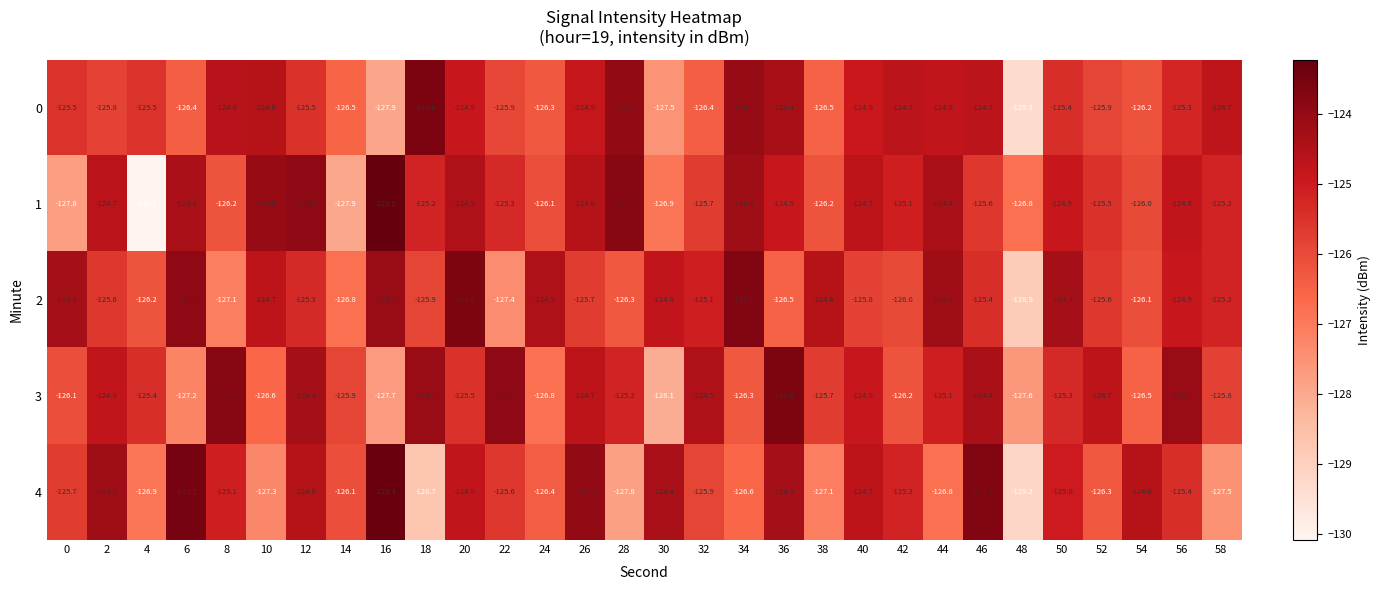

True or false: 3 has a value of -124.4 at 46.

True